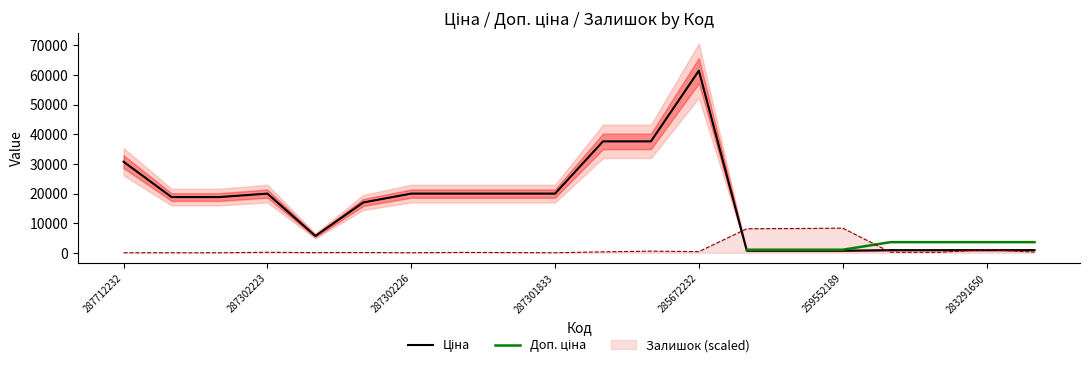

Which series has the widest spread of values?

Ціна